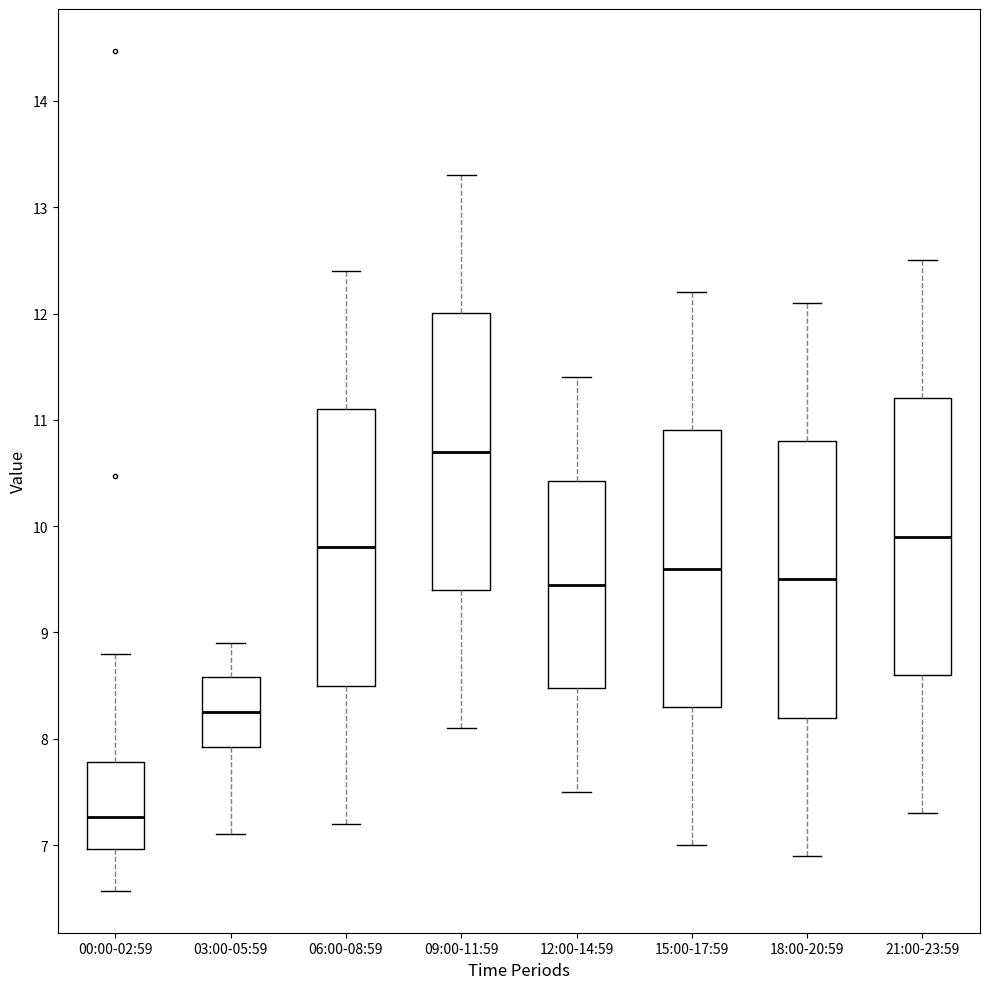

Where does the upper whisker of the box for 12:00-14:59 end on the y-axis? The values are not printed on the chart, so give them approximately, as read against the axis.

11.4